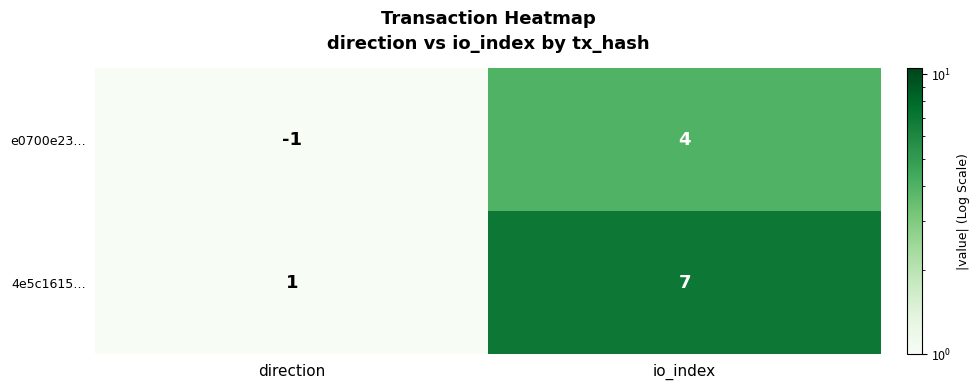

What is the sum of the e0700e23… values at io_index and direction?

3